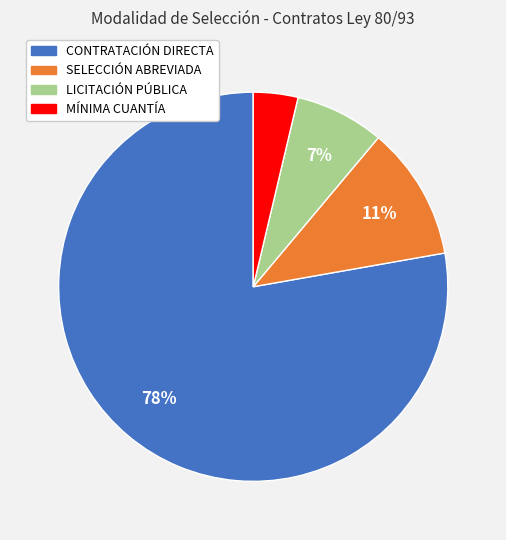

Which category has the biggest portion of the pie?

CONTRATACIÓN DIRECTA